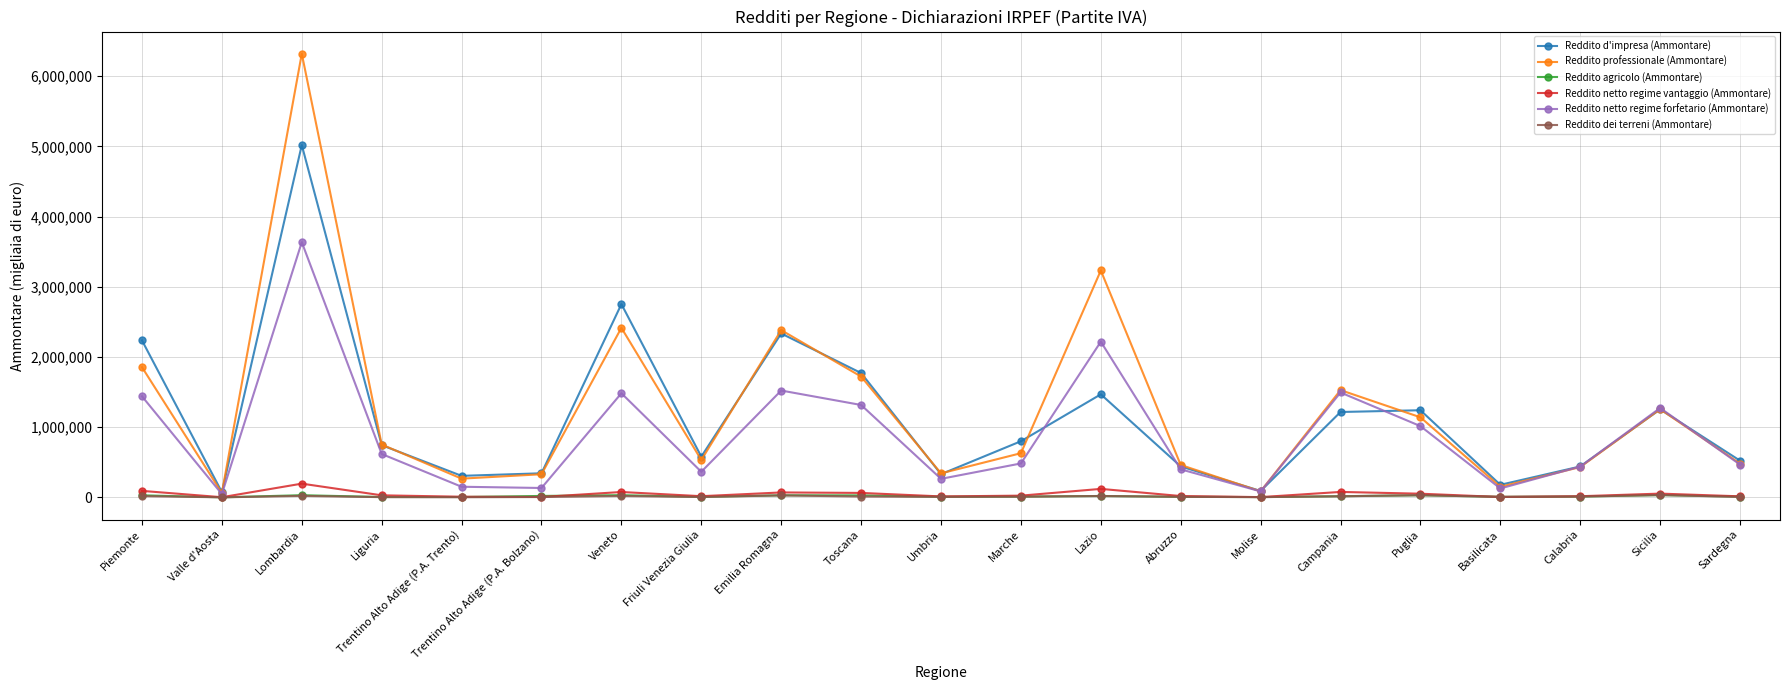

Between Liguria and Emilia Romagna, which series saw the biggest shift?

Reddito professionale (Ammontare)